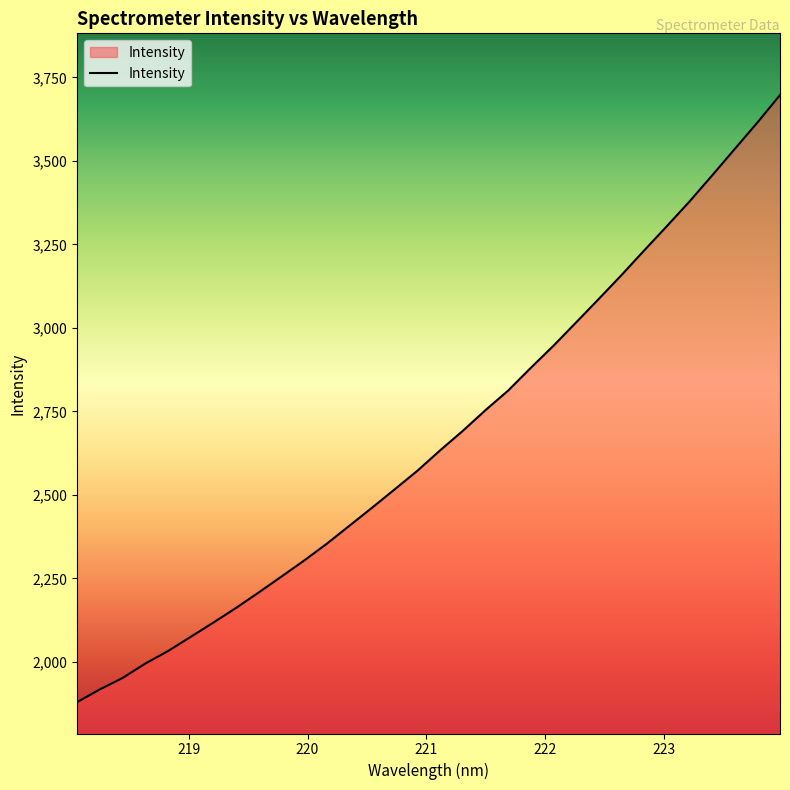

Does the chart have visible grid lines?

No